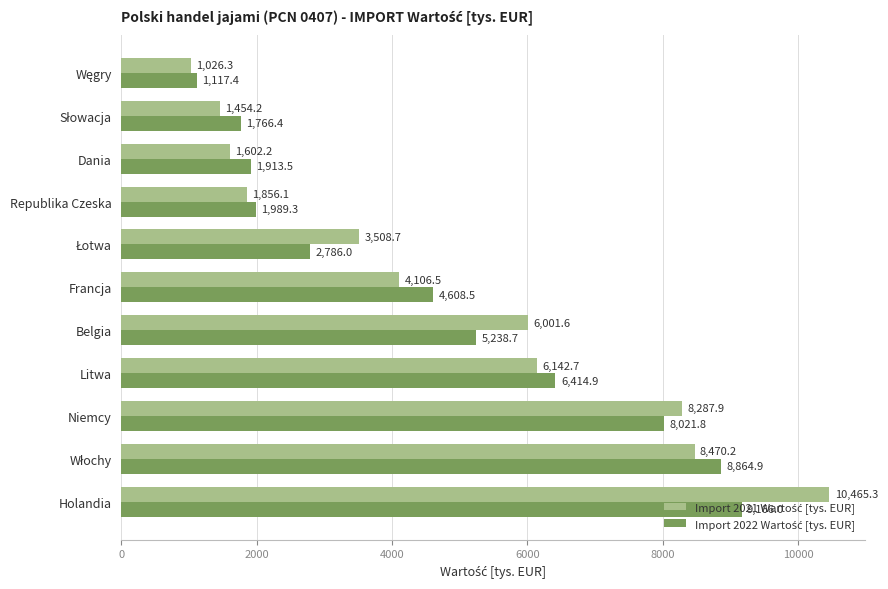

What is the spread (max minus min) of values at Holandia?

1299.3